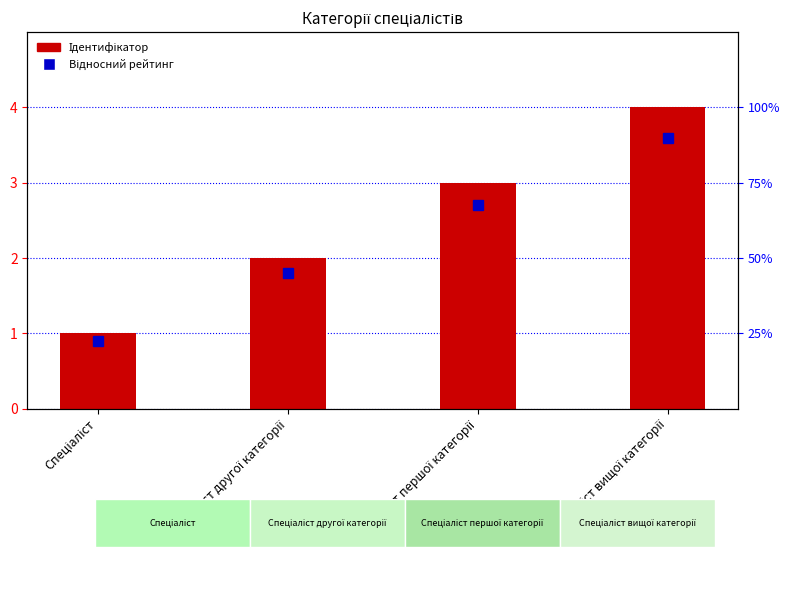

What is the difference between the maximum and minimum values in the Ідентифікатор series?

3.0